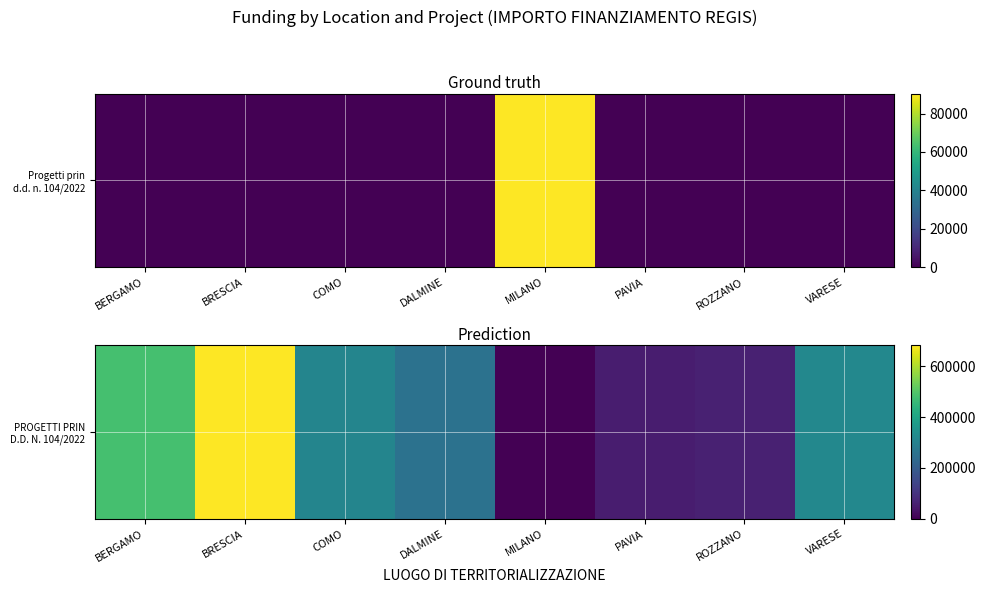

Reading left to right, transcribe all the data shown in this chart.

BERGAMO=480788.9	BRESCIA=682502.5	COMO=311137.0	DALMINE=258386.7	MILANO=0.0	PAVIA=54577.6	ROZZANO=62062.4	VARESE=319070.1